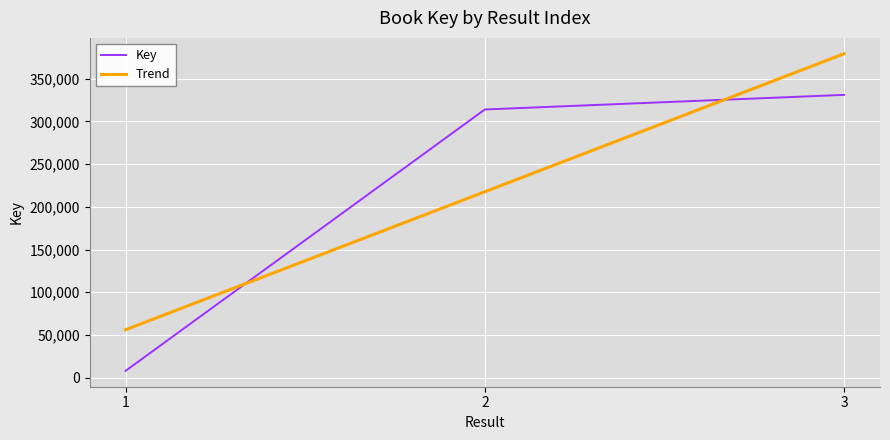

Rank the series at 3 from highest to lowest value.

Trend, Key